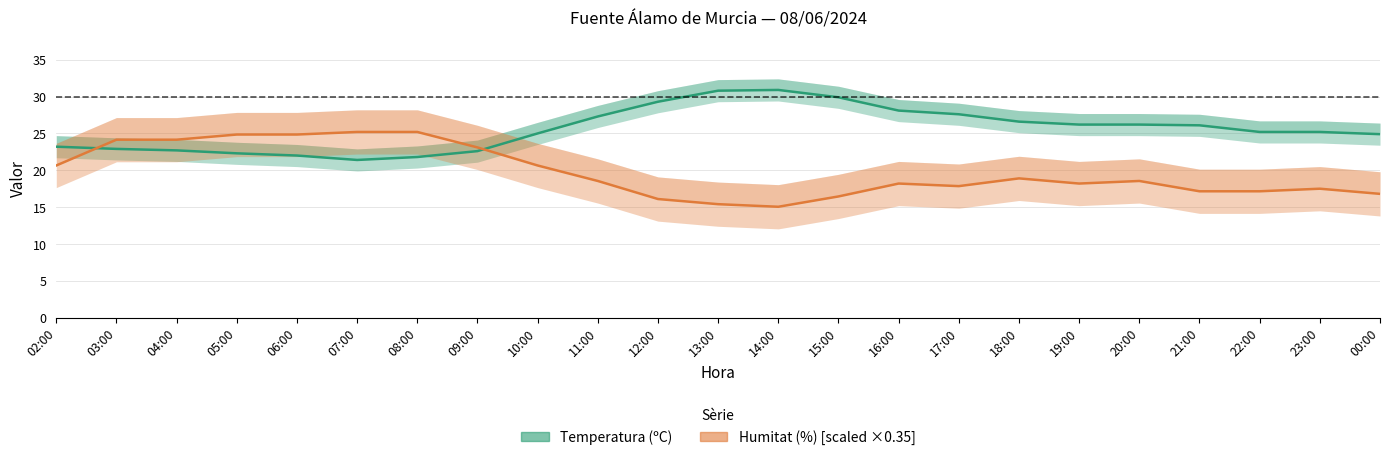

The Humitat (%) [scaled] series shows 25.0 at 21:00. True or false?

False